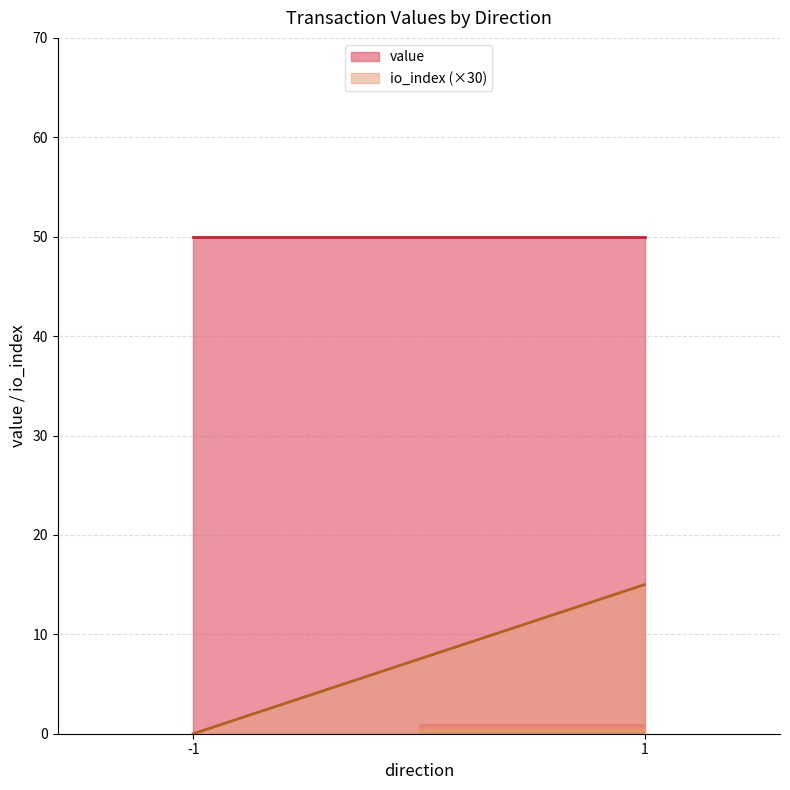

What is the approximate value of value at 1?

50.0